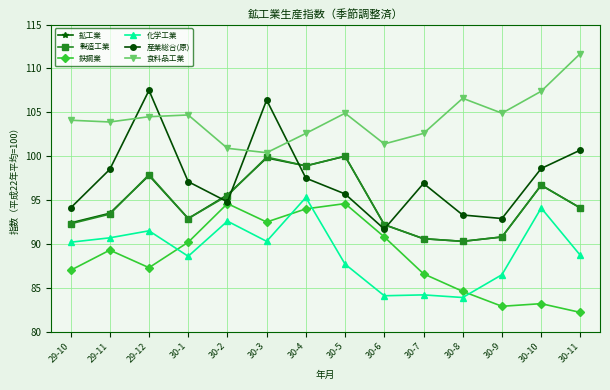

True or false: 食料品工業 and 鉱工業 intersect in this chart.

False